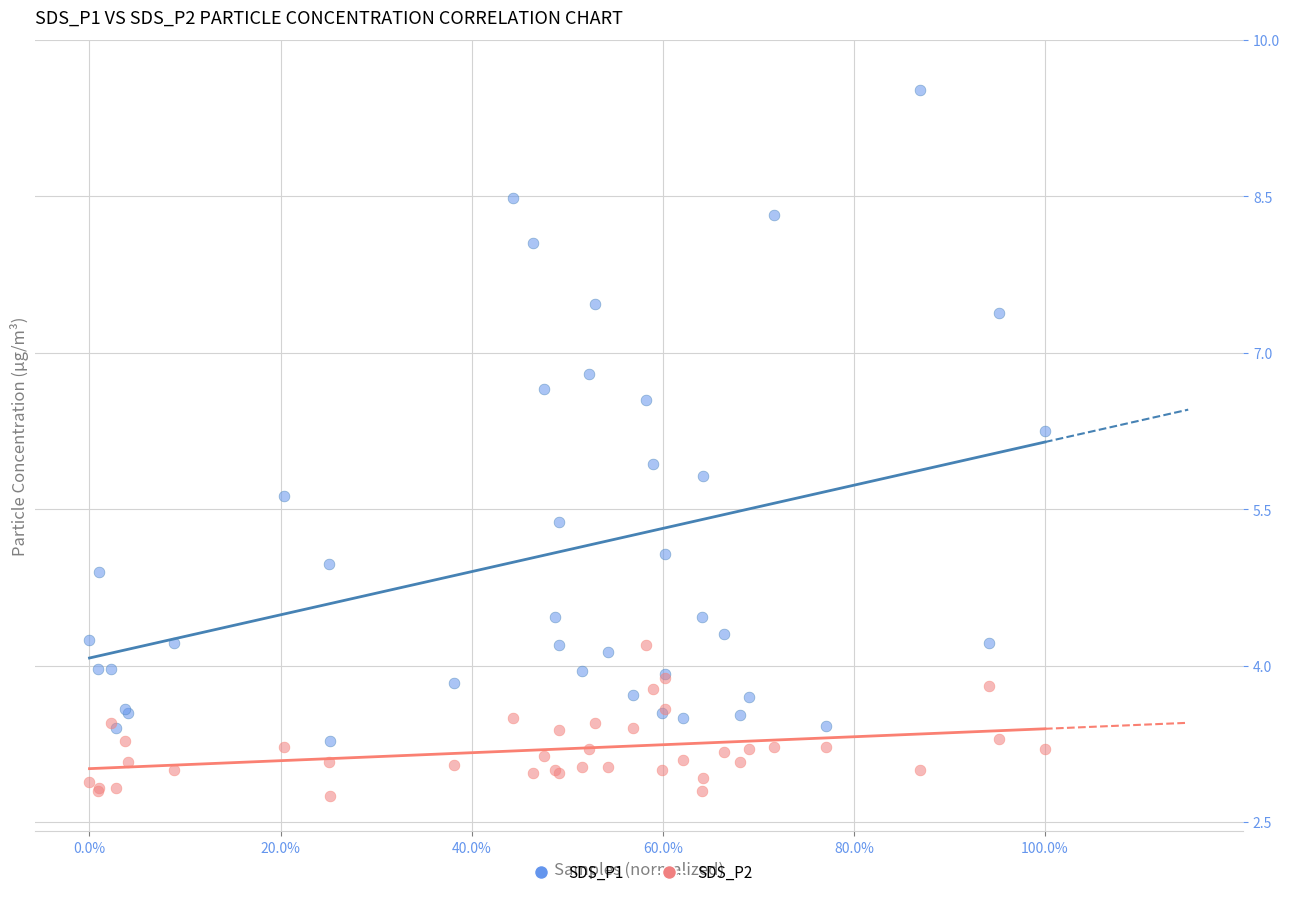

What are all the series names shown in the legend?

SDS_P1, SDS_P2